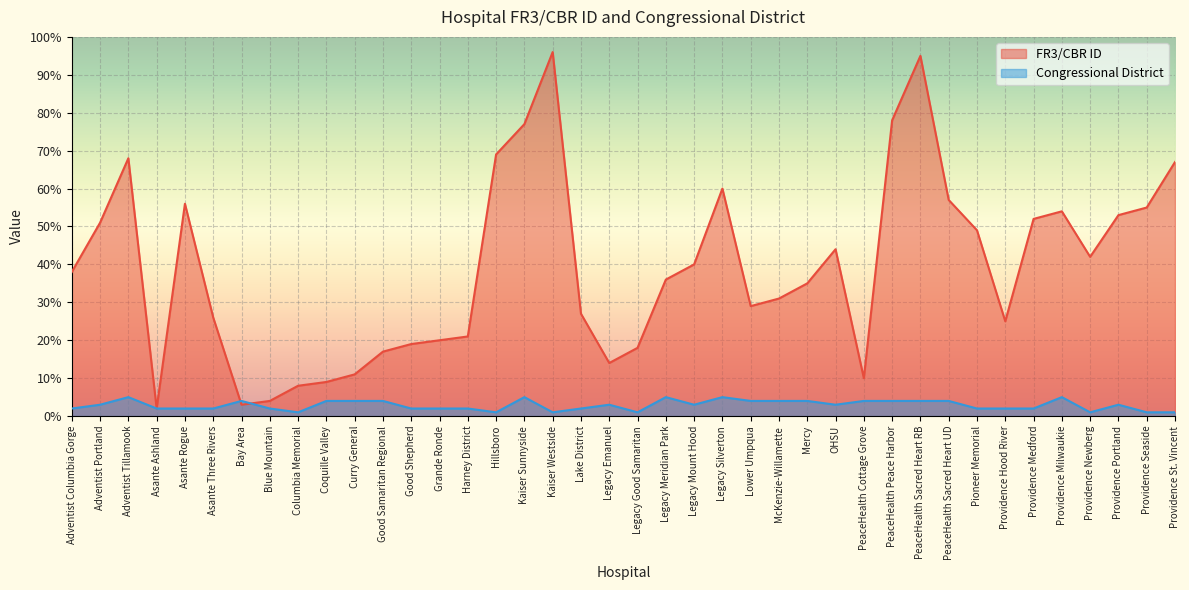

What is the difference between the Congressional District values at PeaceHealth Cottage Grove and OHSU?

1